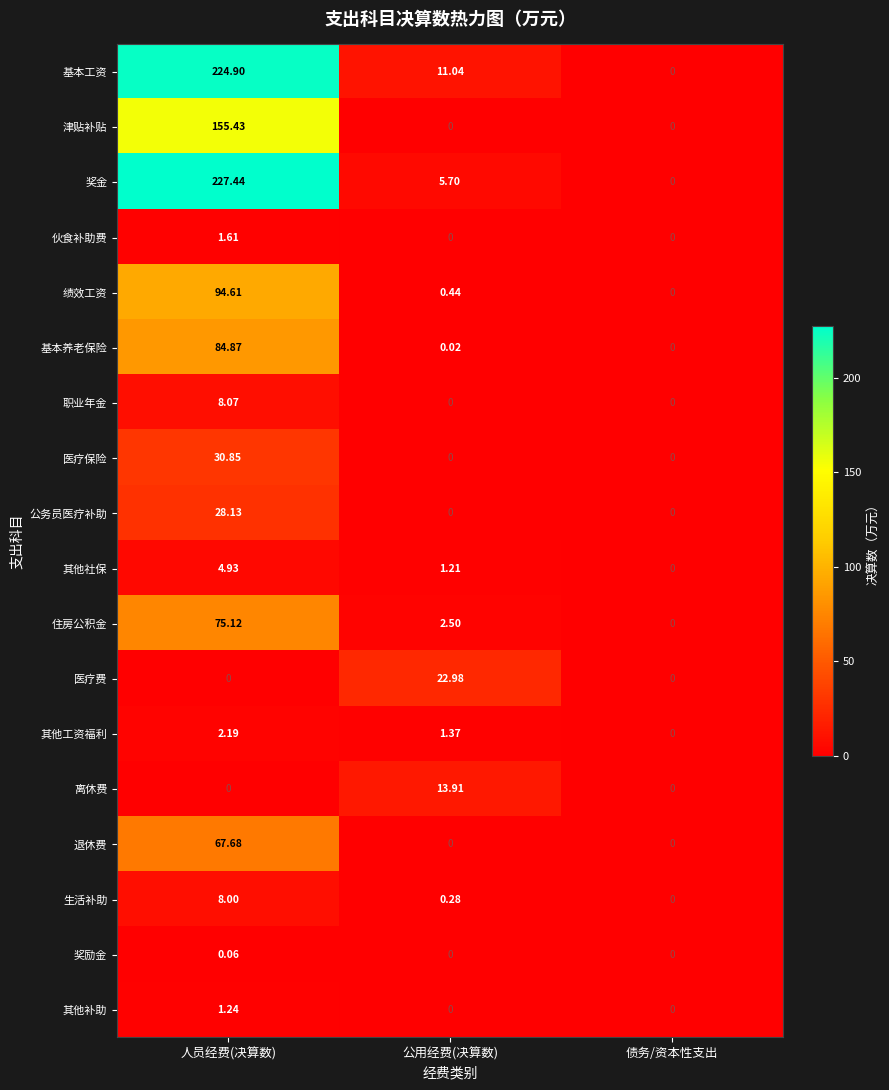

At which category is the sum across all series the highest?

人员经费(决算数)